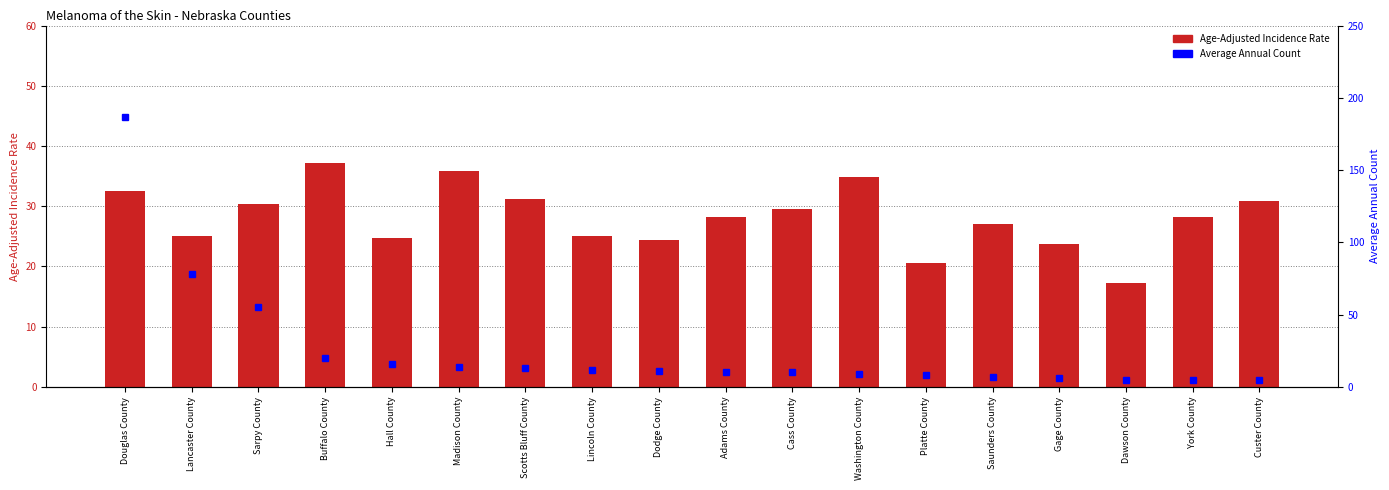

Does the chart contain any negative values?

No